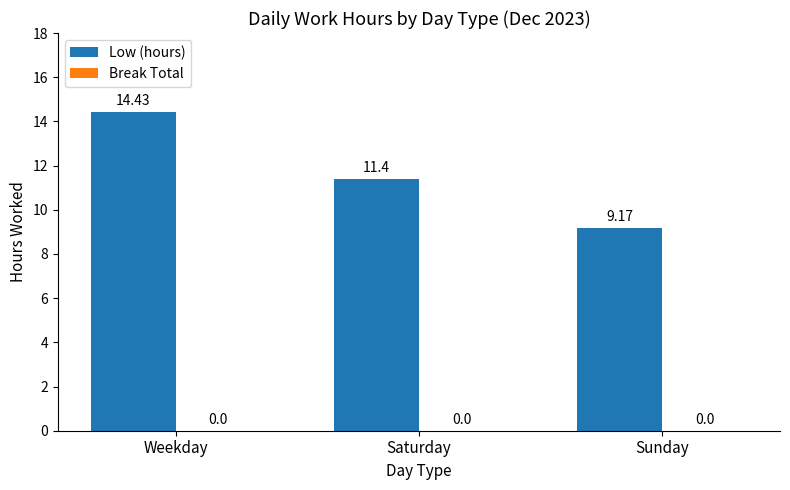

What is the sum of all values?

35.0